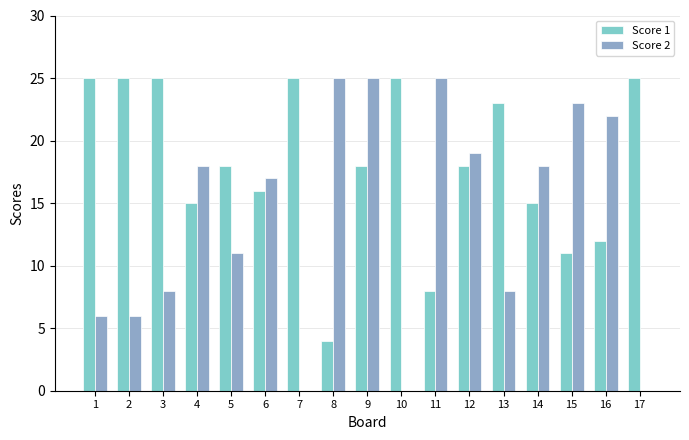

Which series changed the most between 13 and 17?

Score 2